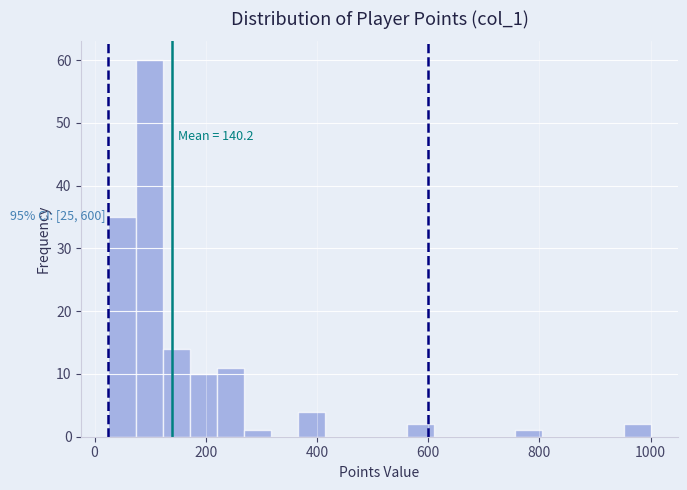

Around what value on the x-axis is the tallest bar? Give the approximate position of its centre, as read against the axis.

100